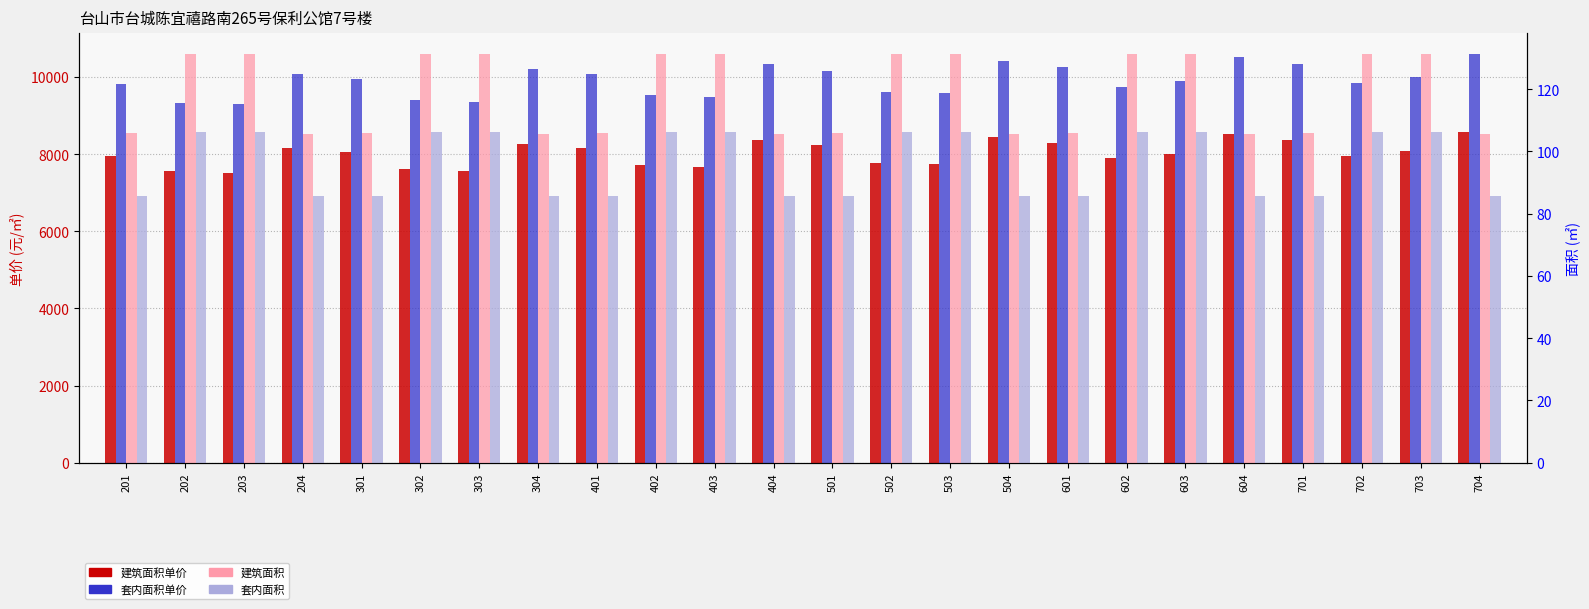

Reading left to right, list all the values displayed in this chart.

建筑面积单价: 201=7945.0	202=7551.0	203=7520.0	204=8155.0	301=8049.0	302=7603.0	303=7572.0	304=8259.0	401=8153.0	402=7707.0	403=7676.0	404=8363.0	501=8226.0	502=7780.0	503=7749.0	504=8436.0	601=8299.0	602=7888.0	603=8011.0	604=8509.0	701=8372.0	702=7960.0	703=8084.0	704=8582.0
套内面积单价: 201=9817.0	202=9331.0	203=9292.0	204=10077.0	301=9946.0	302=9395.0	303=9357.0	304=10206.0	401=10075.0	402=9524.0	403=9485.0	404=10334.0	501=10165.0	502=9614.0	503=9575.0	504=10424.0	601=10255.0	602=9746.0	603=9900.0	604=10514.0	701=10345.0	702=9836.0	703=9990.0	704=10604.0
建筑面积: 201=106.0	202=131.4	203=131.3	204=105.7	301=106.0	302=131.4	303=131.3	304=105.7	401=106.0	402=131.4	403=131.3	404=105.7	501=106.0	502=131.4	503=131.3	504=105.7	601=106.0	602=131.4	603=131.3	604=105.7	701=106.0	702=131.4	703=131.3	704=105.7
套内面积: 201=85.8	202=106.3	203=106.3	204=85.5	301=85.8	302=106.3	303=106.3	304=85.5	401=85.8	402=106.3	403=106.3	404=85.5	501=85.8	502=106.3	503=106.3	504=85.5	601=85.8	602=106.3	603=106.3	604=85.5	701=85.8	702=106.3	703=106.3	704=85.5